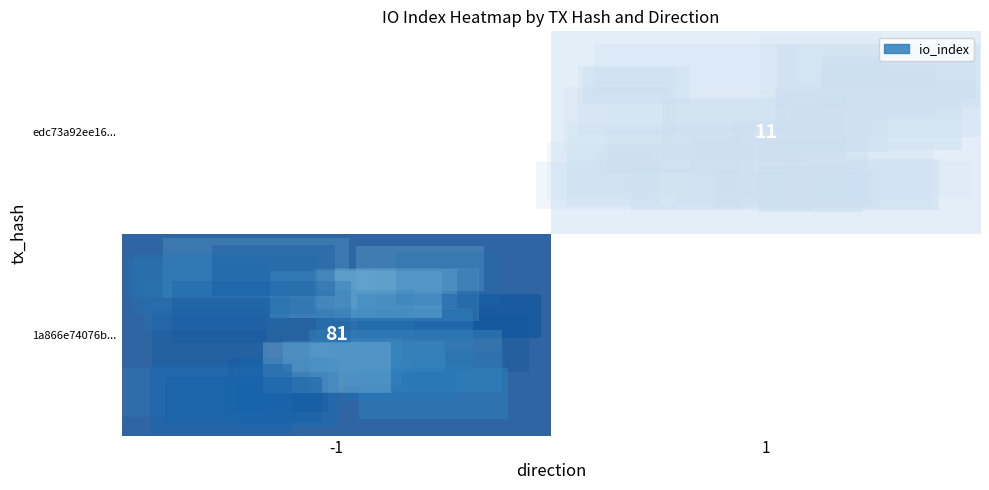

Which label corresponds to the largest value in the chart?

-1